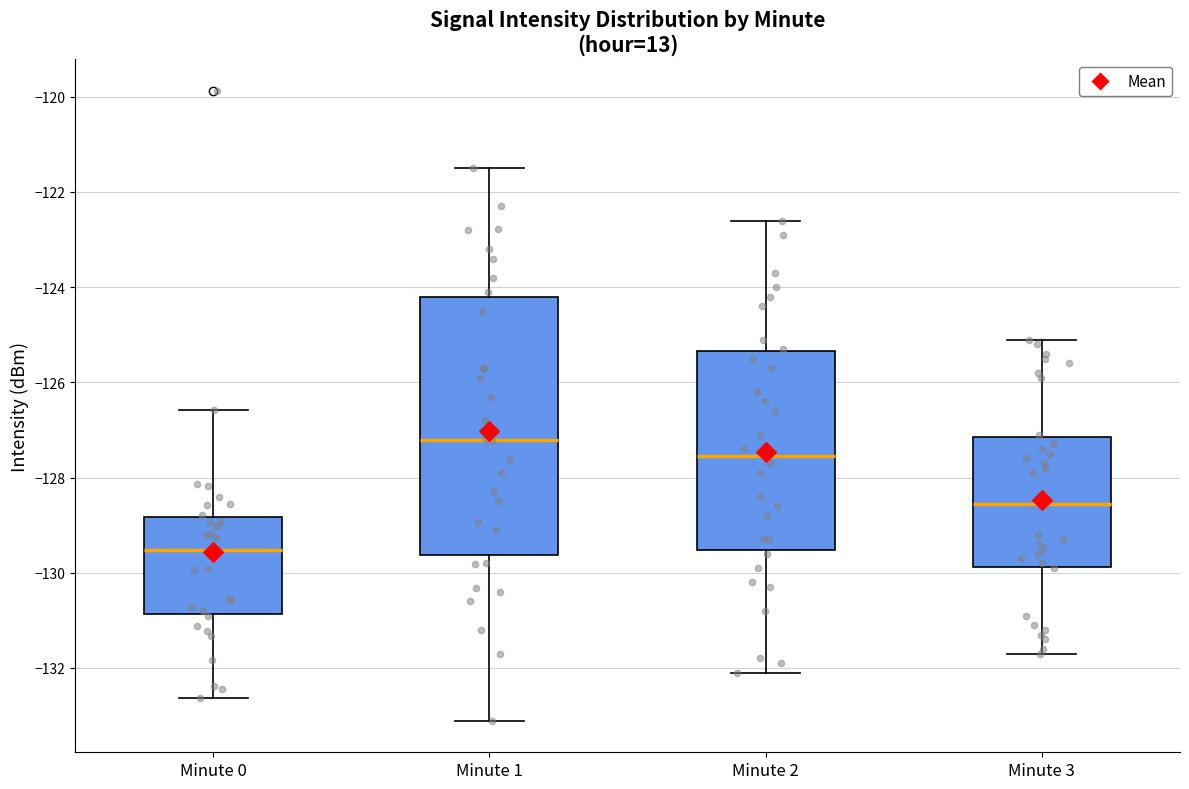

Which box is the tallest, from its lower edge to its upper edge?

Minute 1